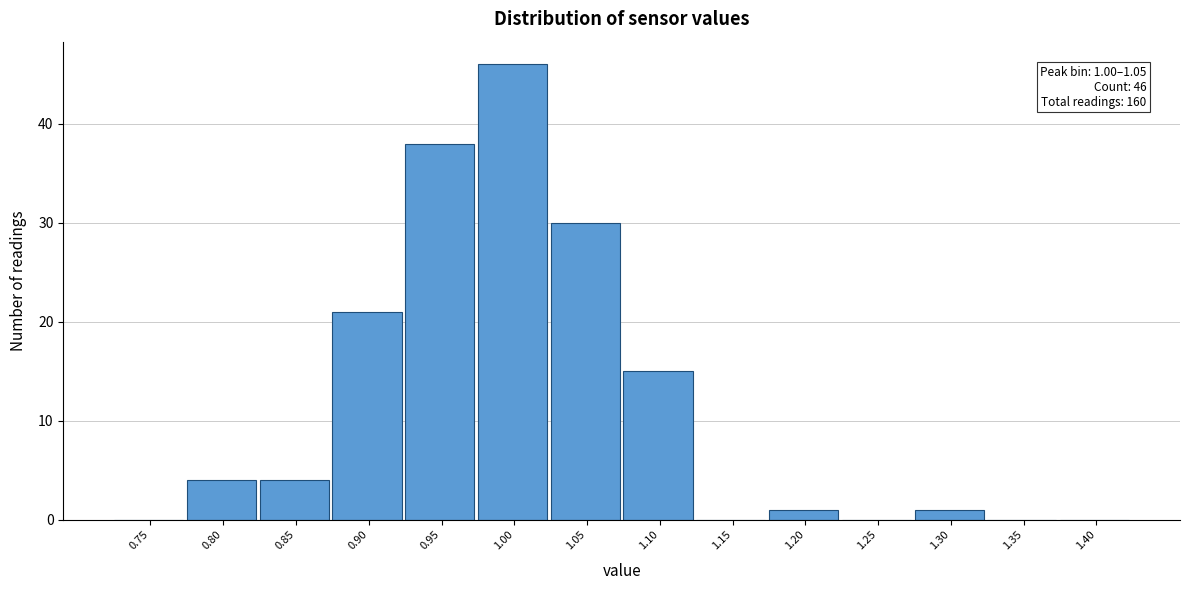

Reading left to right, list all the values displayed in this chart.

0.75=0	0.80=4	0.85=4	0.90=21	0.95=38	1.00=46	1.05=30	1.10=15	1.15=0	1.20=1	1.25=0	1.30=1	1.35=0	1.40=0